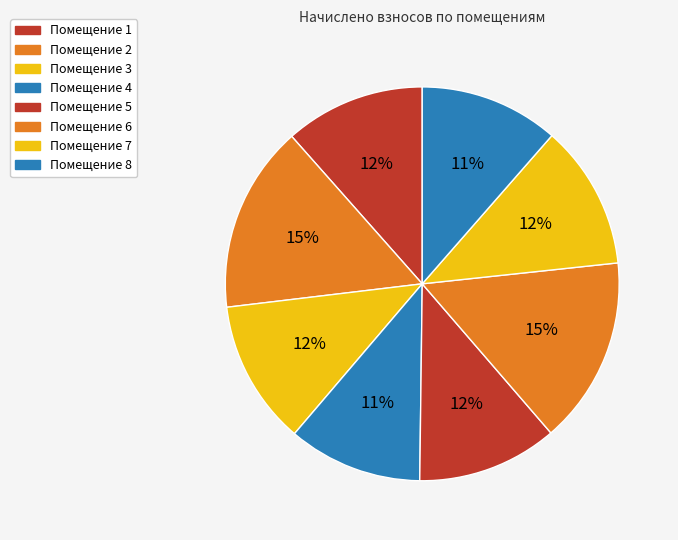

How many slices are in this pie chart?

8